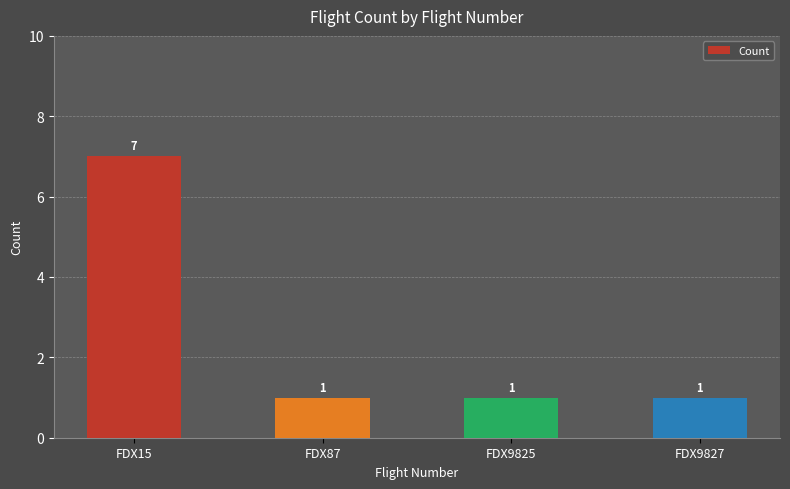

Count the number of categories in the chart.

4